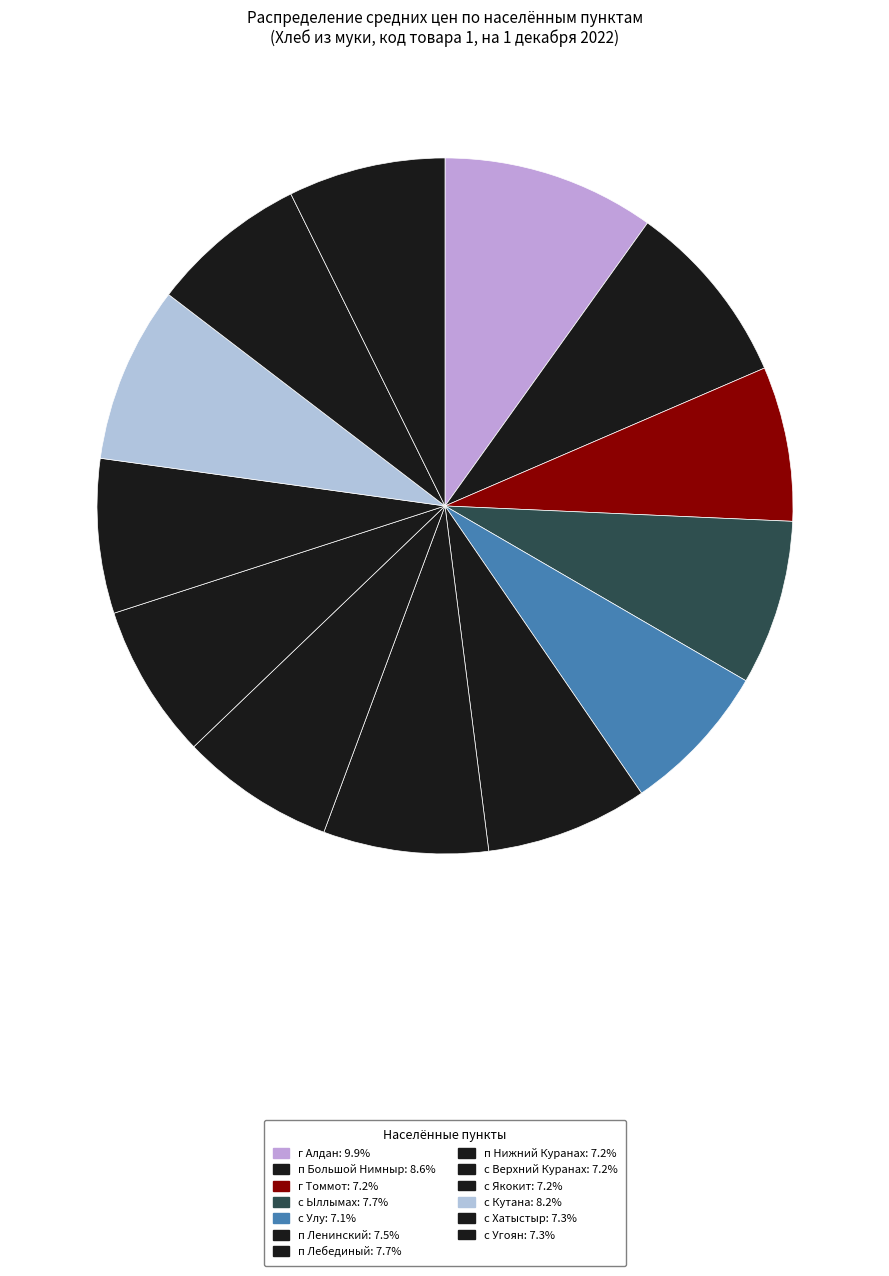

Do с Хатыстыр and п Ленинский together represent more than half of the pie?

No